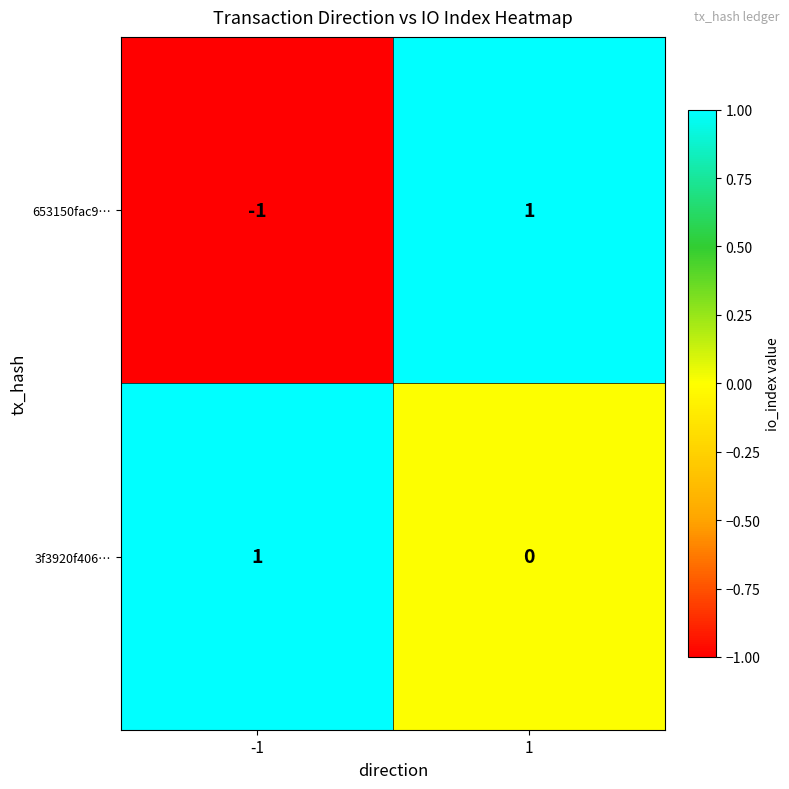

Between -1 and 1, which series saw the biggest shift?

653150fac9…